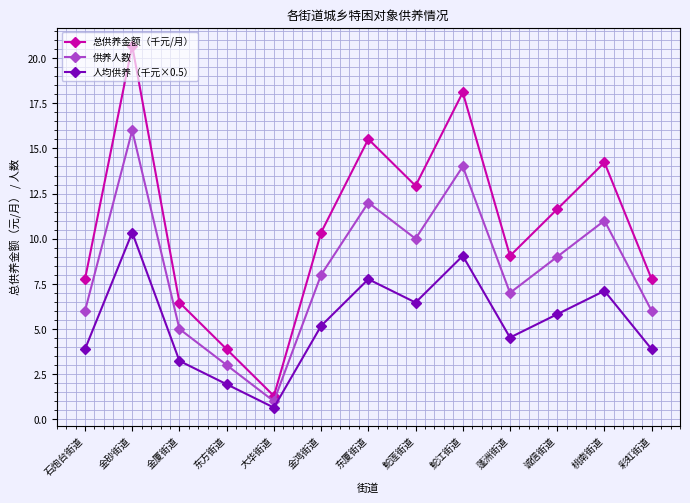

What is the spread (max minus min) of values at 桃南街道?

7.1